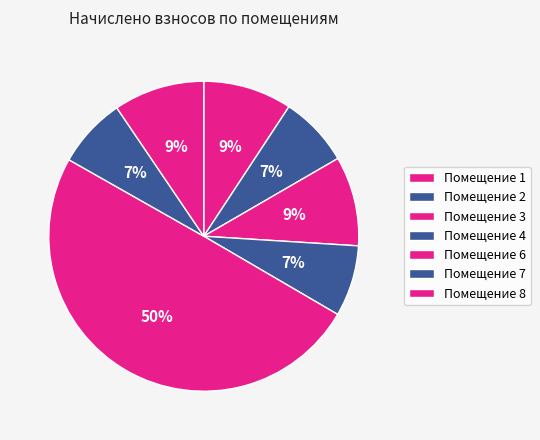

Count the number of slices in the pie.

7